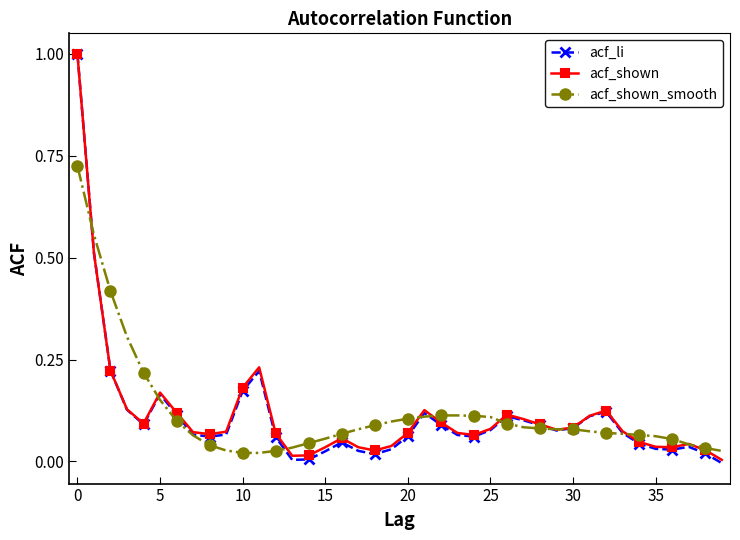

Where is the first local maximum for acf_li?

5